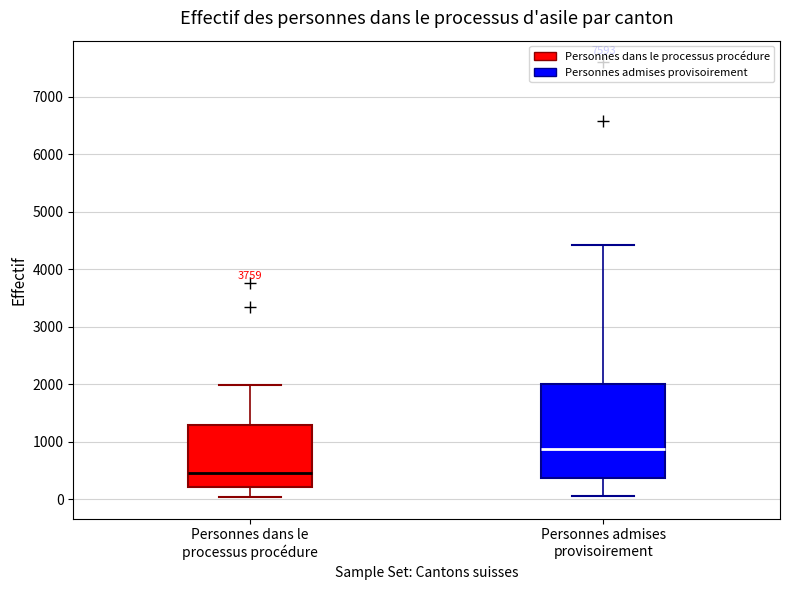

Where is the upper edge of the box for Personnes admises provisoirement on the y-axis? The values are not printed on the chart, so give them approximately, as read against the axis.

2000